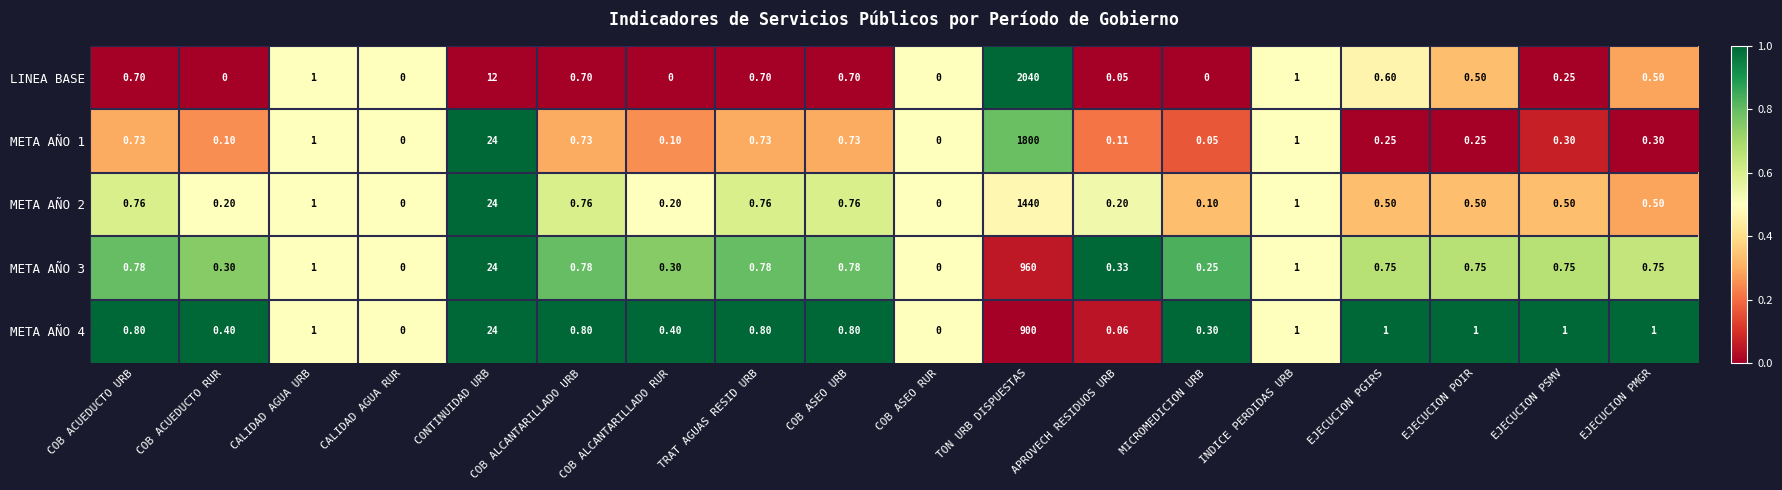

What is the greatest value displayed?

2040.0